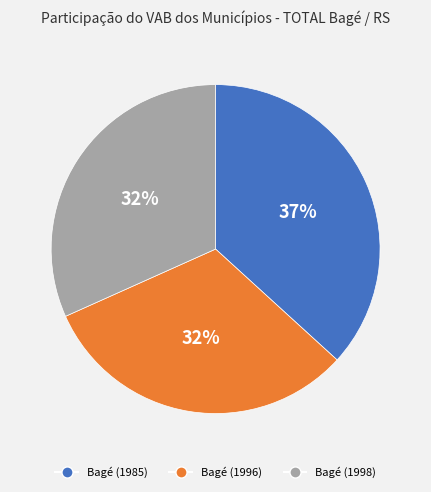

Between Bagé (1985) and Bagé (1998), which is larger?

Bagé (1985)